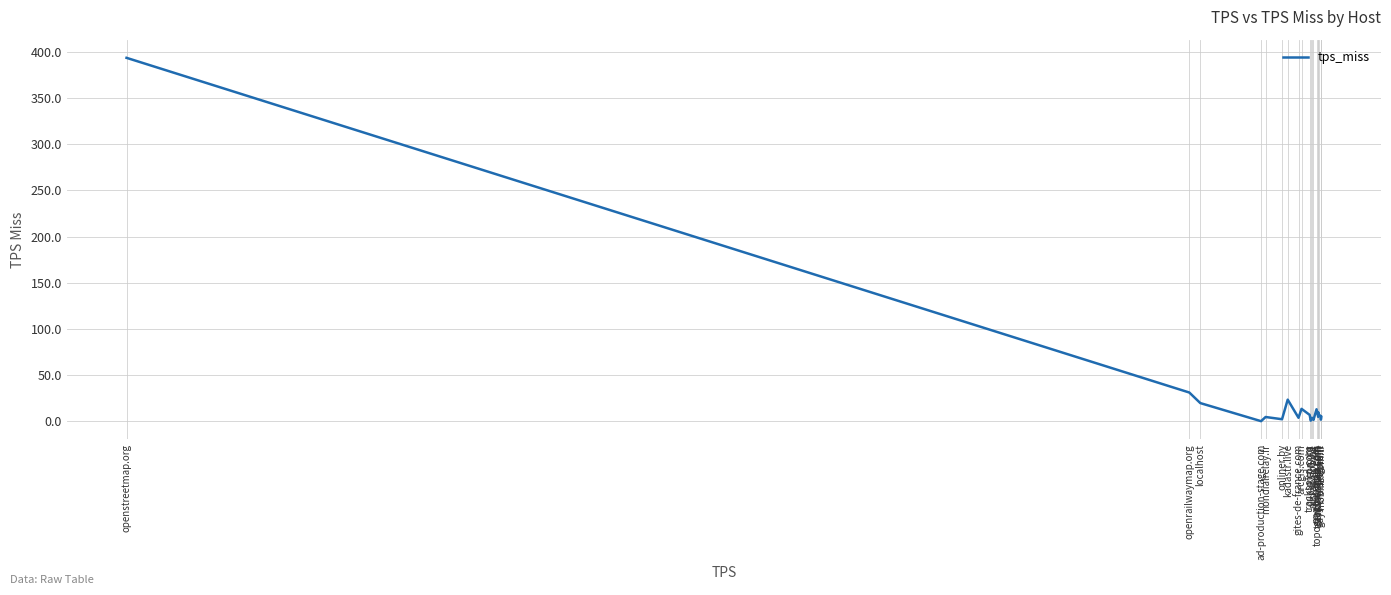

What is the change in value from myrouteapp.com to mobiliz.com.tr?

-8.2